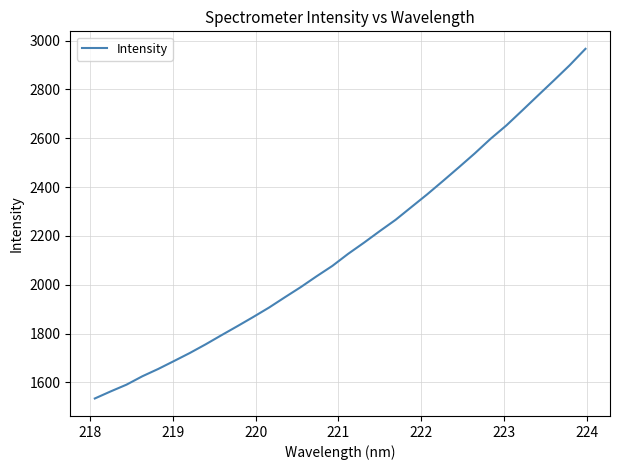

What is the greatest value displayed?

2966.2